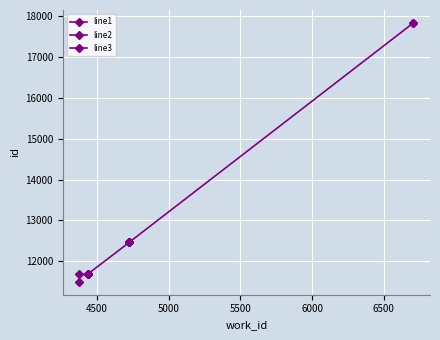

True or false: line2 has a value of 20295 at 4000.

False